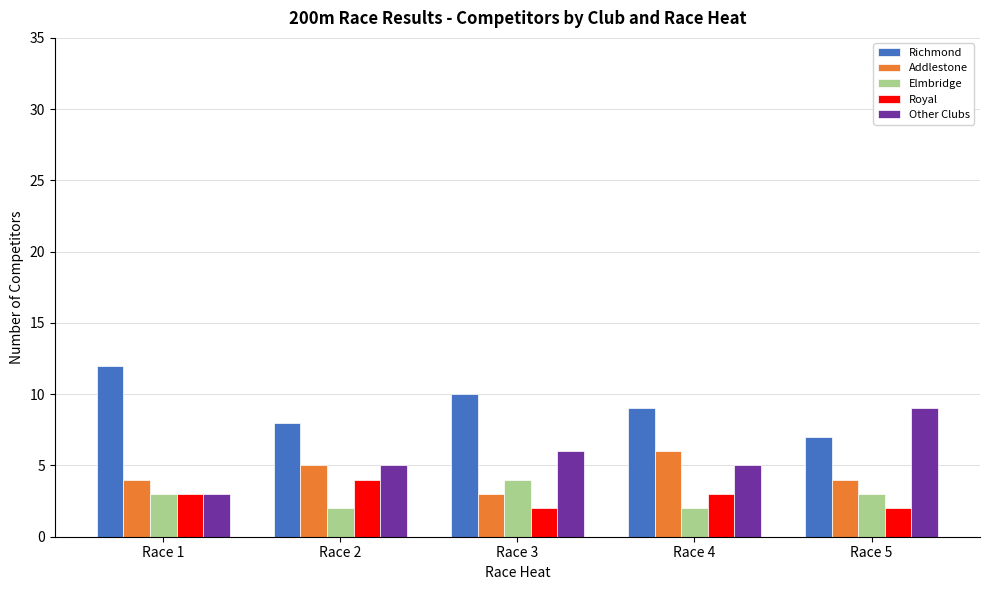

Is it true that Royal equals 2 at Race 3?

True